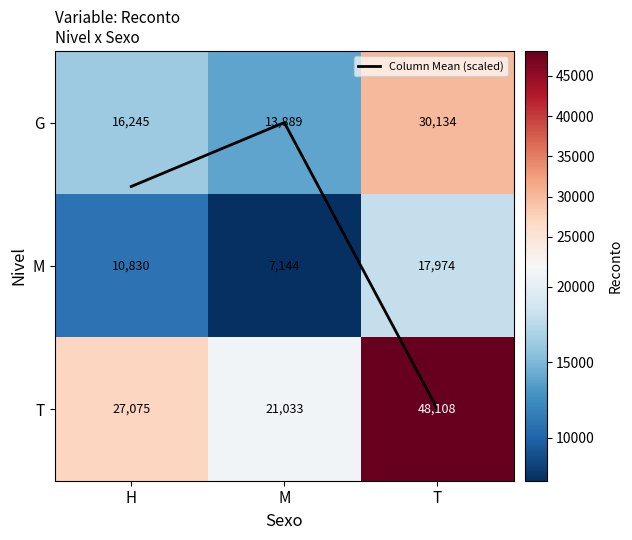

At how many categories does at least one series exceed 25399?

2